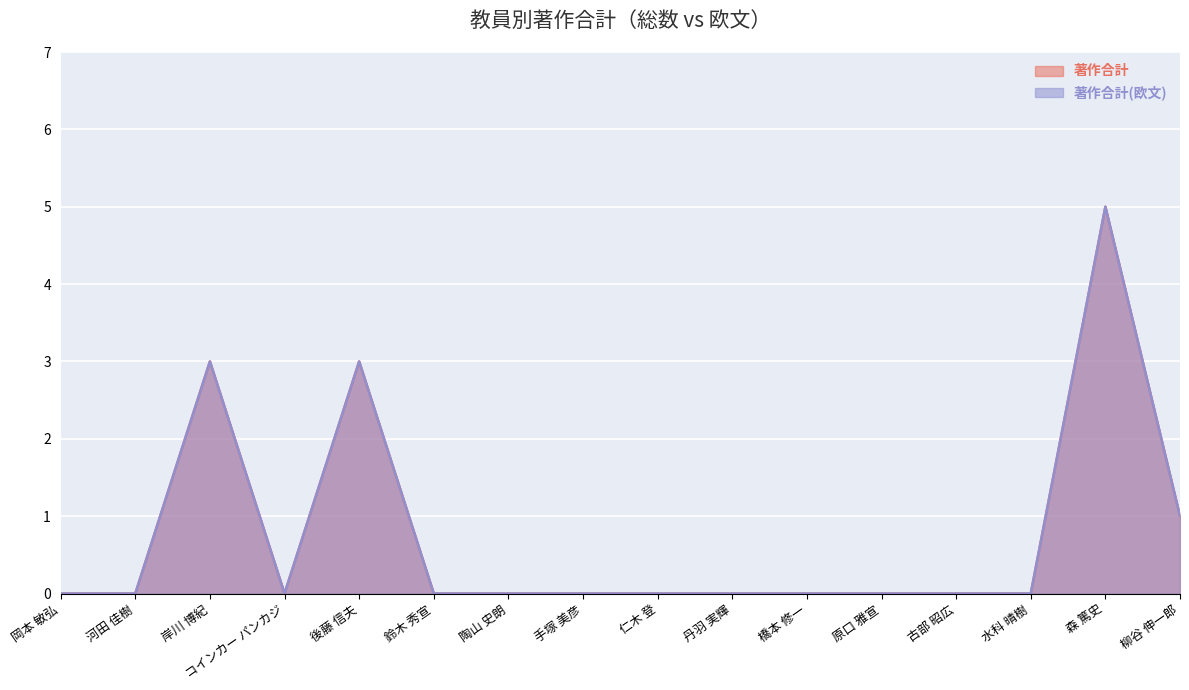

Rank the series by their maximum value, from lowest to highest.

著作合計, 著作合計(欧文)